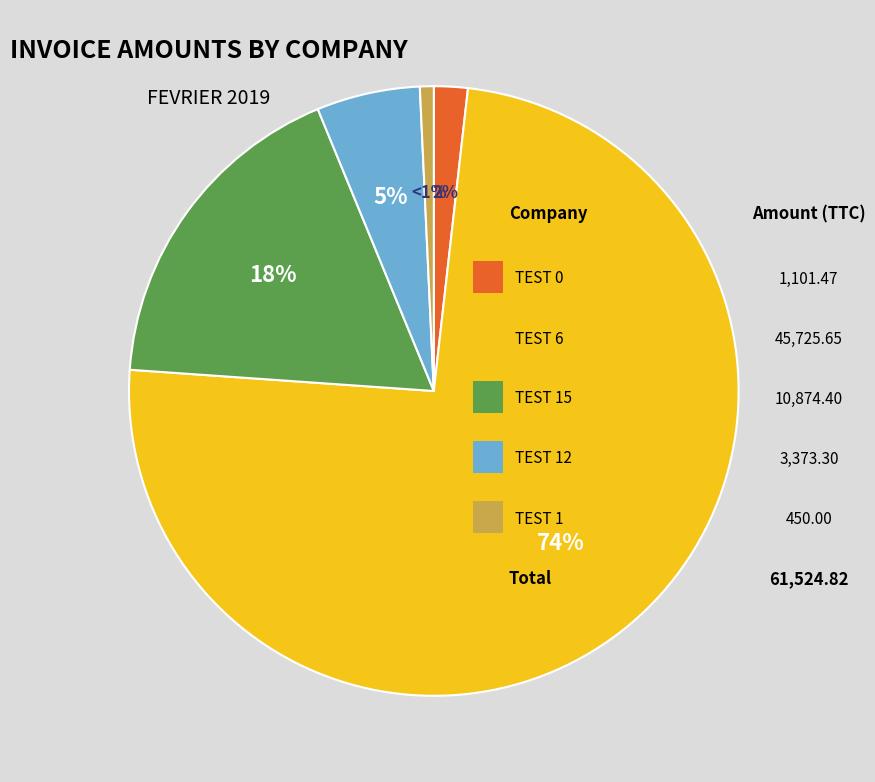

To the nearest percent, what is the average slice percentage?

20%